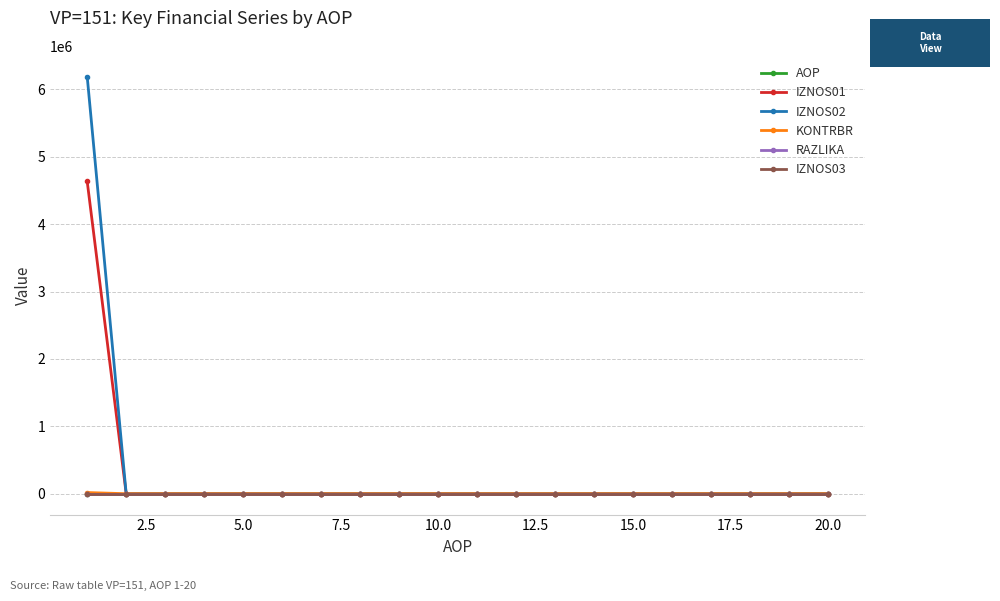

Which series has the largest range (max minus min)?

IZNOS02